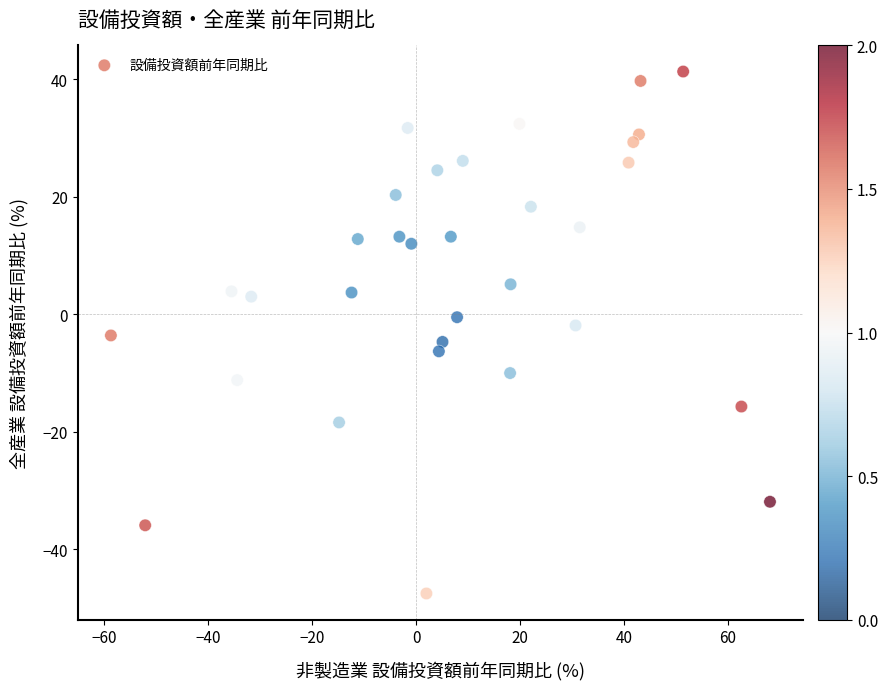

What is the range of X values (max minus min)?

126.8